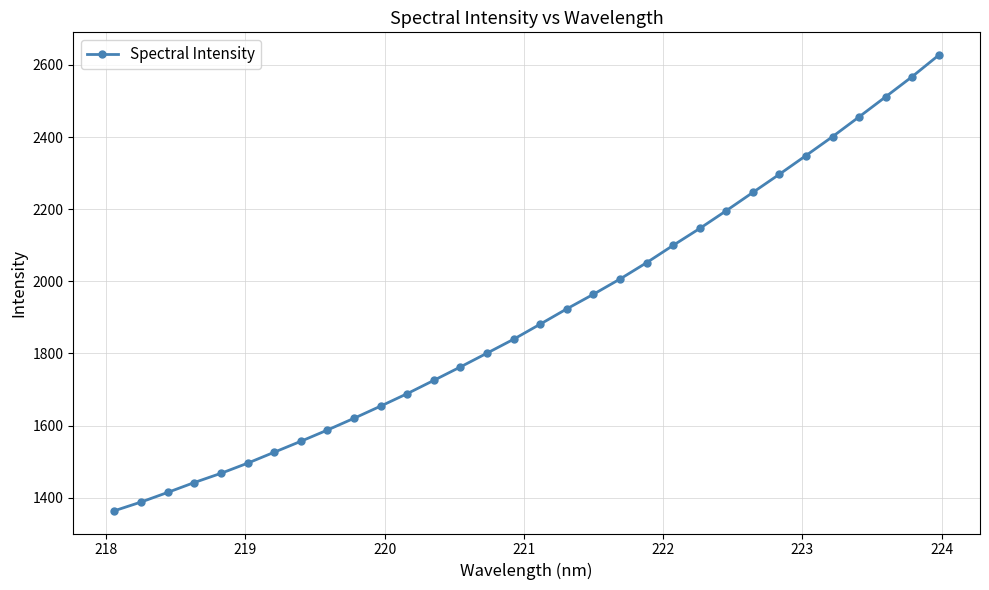

What is the value of the 30th point from the left?

2511.6